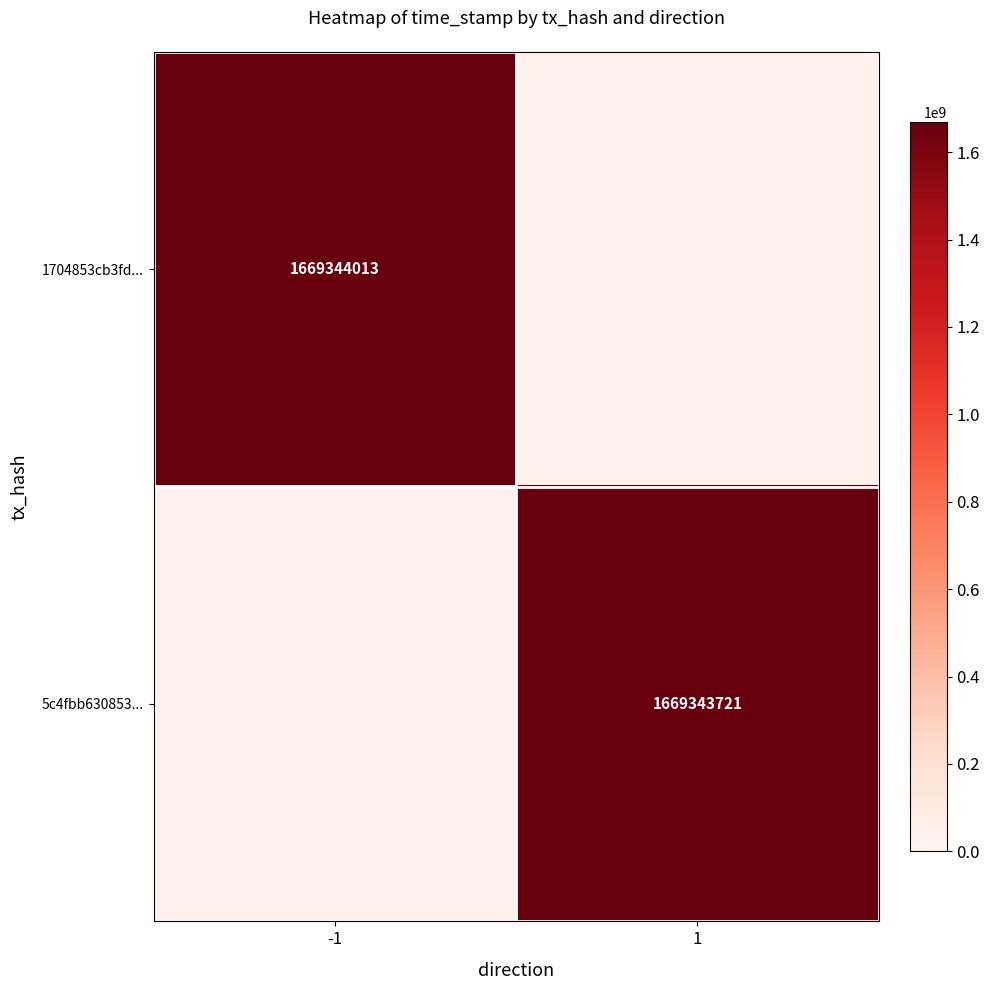

List the series in order of their peak value, lowest first.

5c4fbb63085385cef76a346aad72c47805926e4..., 1704853cb3fd620ba2c6ec368dc23757bb21663...